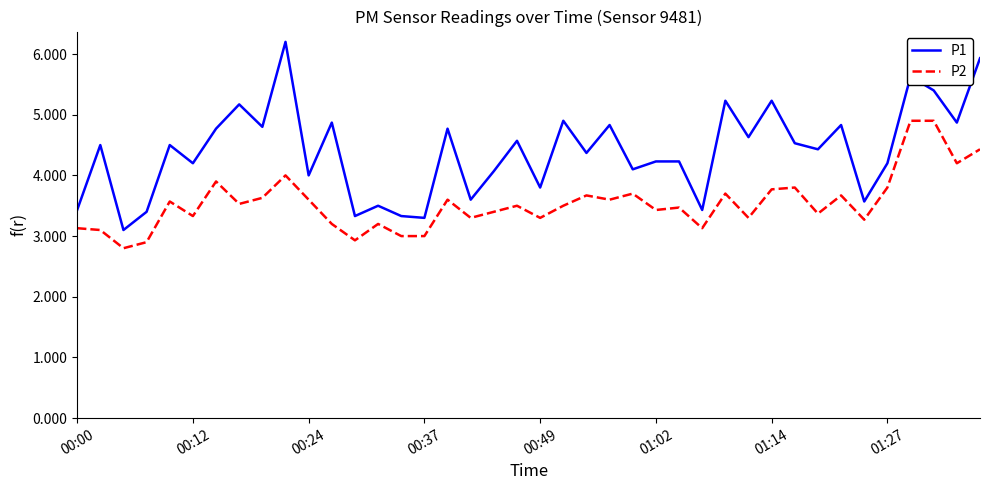

Which series has the largest total across all categories?

P1